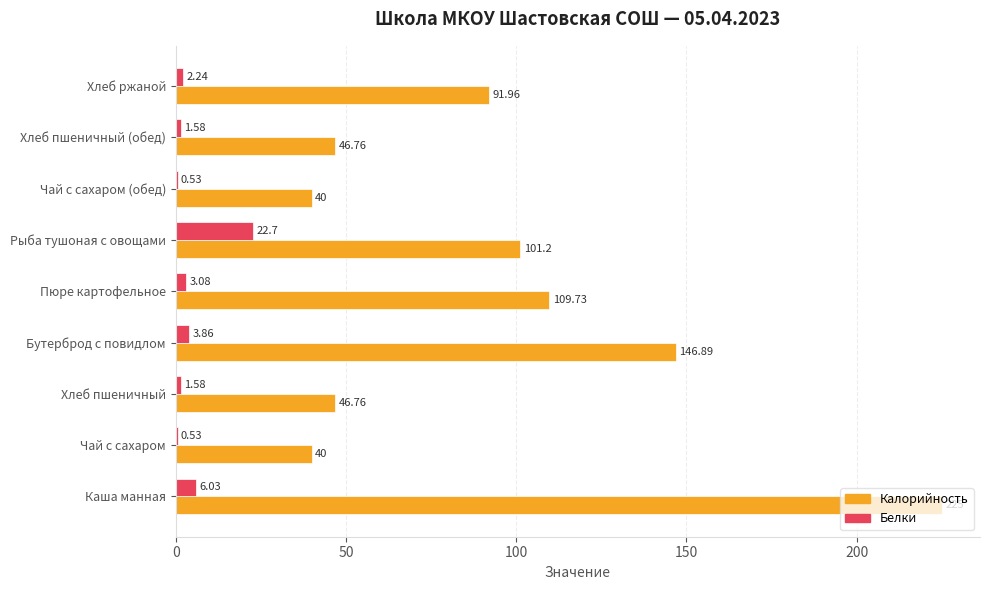

Is the value of Калорийность at Пюре картофельное greater than the value of Белки at Рыба тушоная с овощами?

Yes